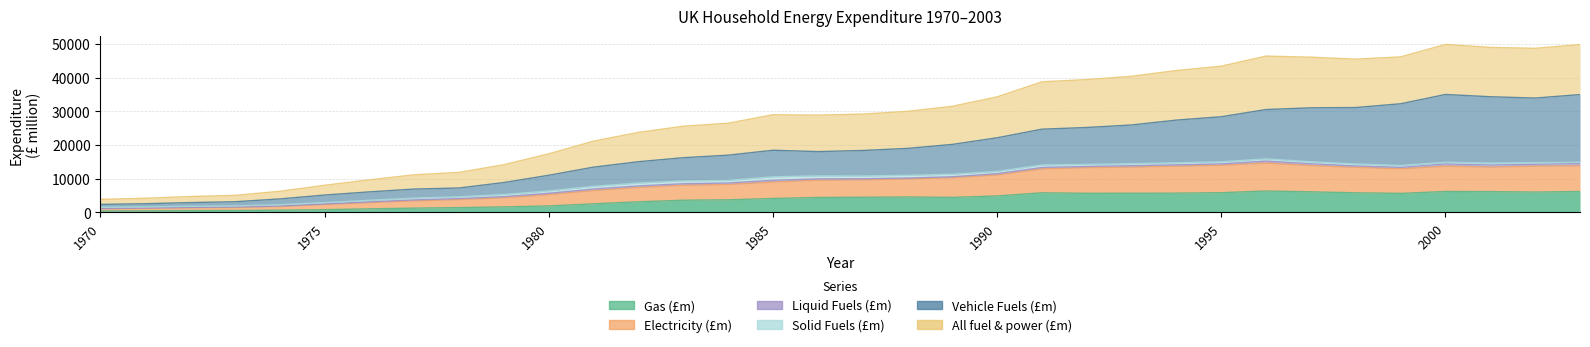

Is it true that All fuel & power (£m) equals 9497 at 1984?

True